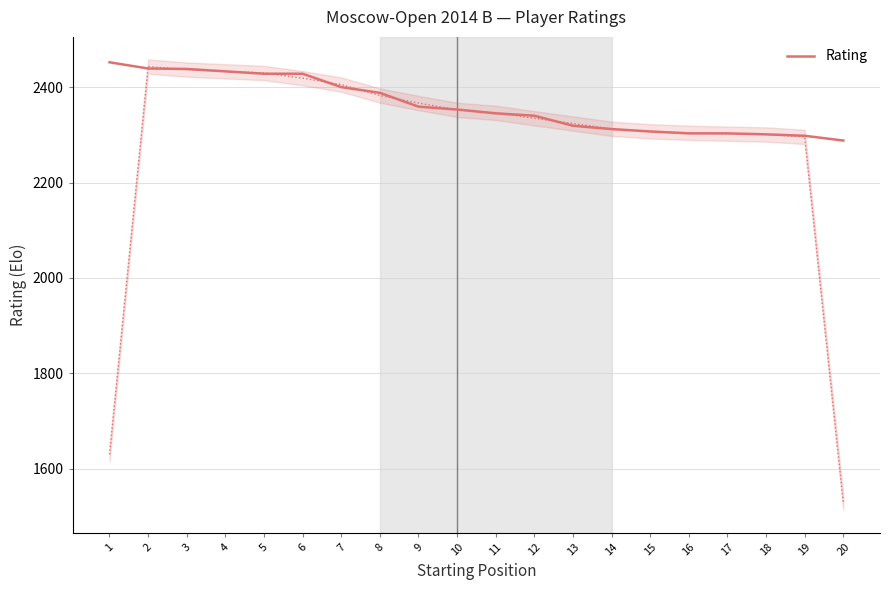

List the labels in order of value, smallest first.

20, 19, 18, 16, 17, 15, 14, 13, 12, 11, 10, 9, 8, 7, 5, 6, 4, 3, 2, 1